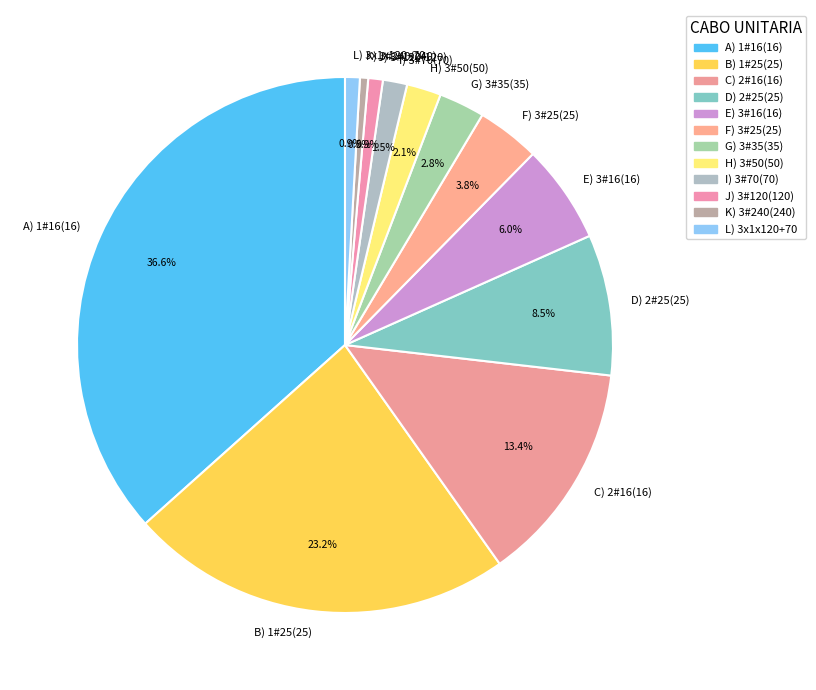

To the nearest percent, what is the average slice percentage?

8%